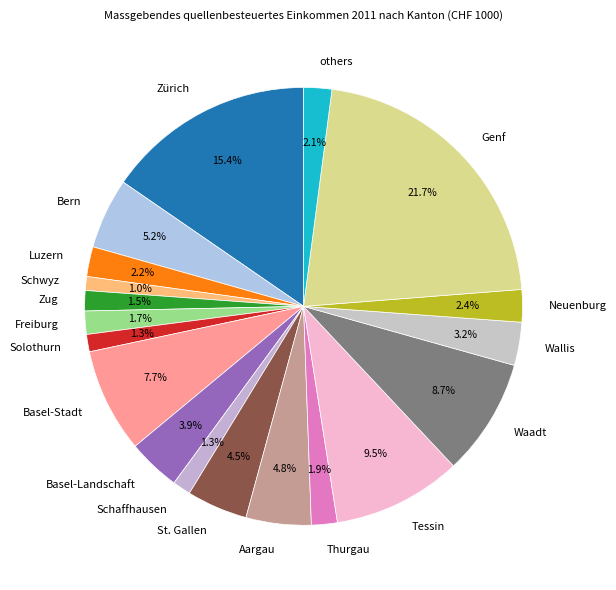

Combined, do Wallis and Freiburg account for over 50%?

No